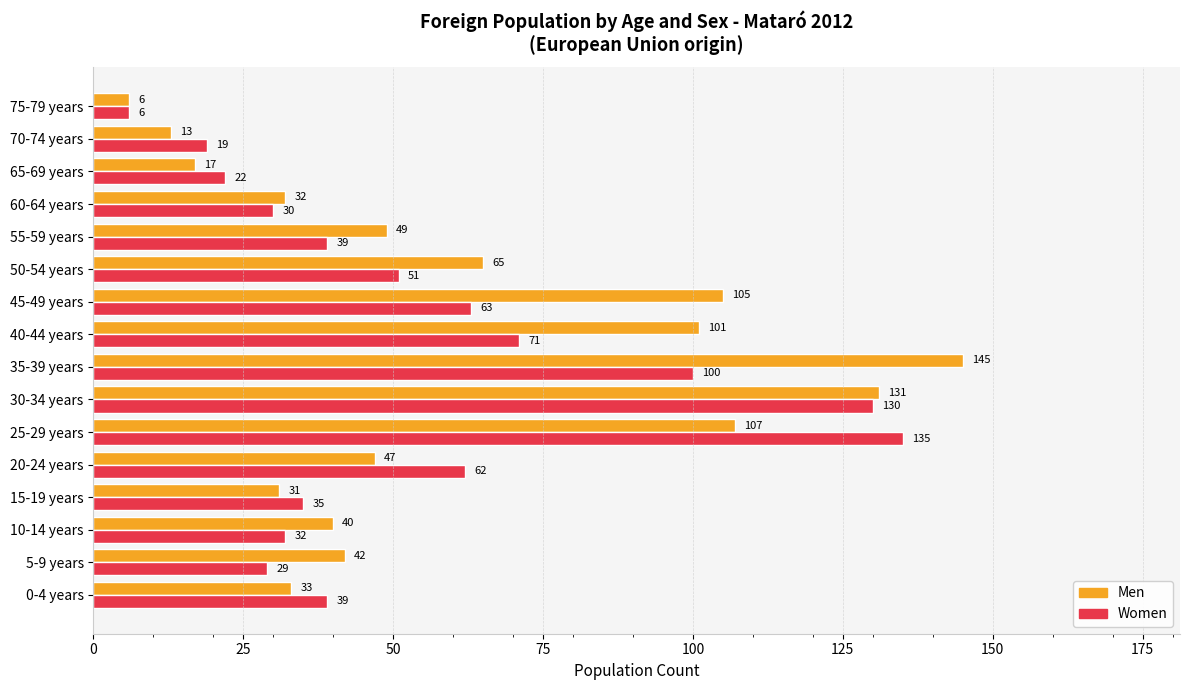

The value of Women at 60-64 years is 10. True or false?

False